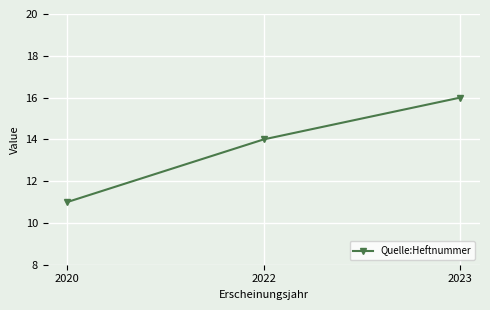

How many data points are less than 14?

1